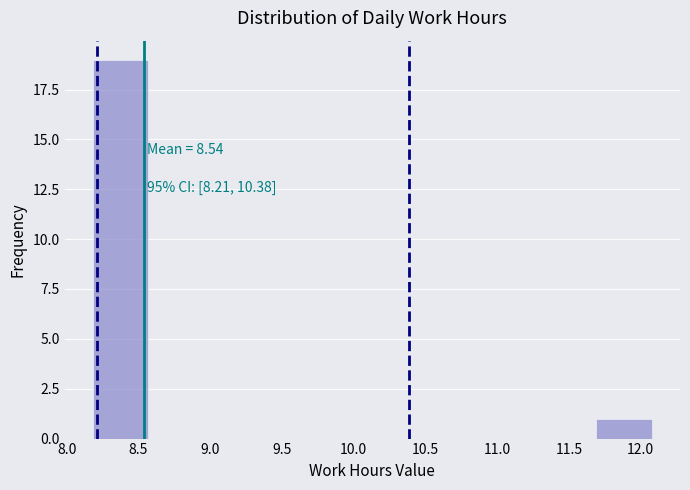

Over which range of the x-axis is the bar tallest?

8.18 to 8.57